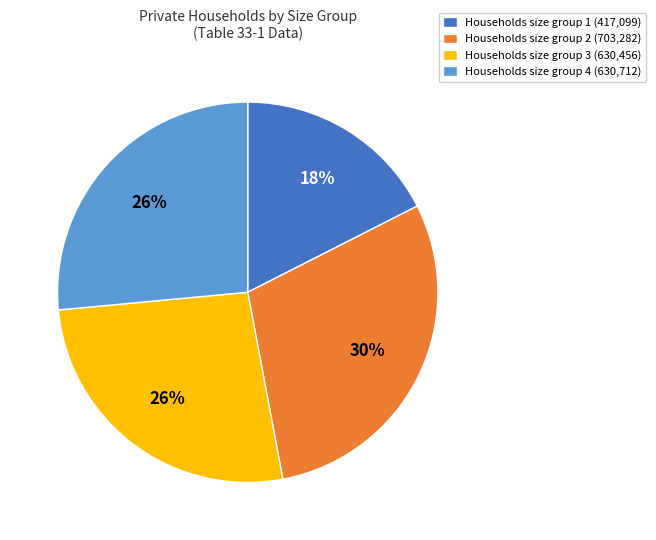

To the nearest percent, what percentage of the pie is Households size group 3 (630,456)?

26%